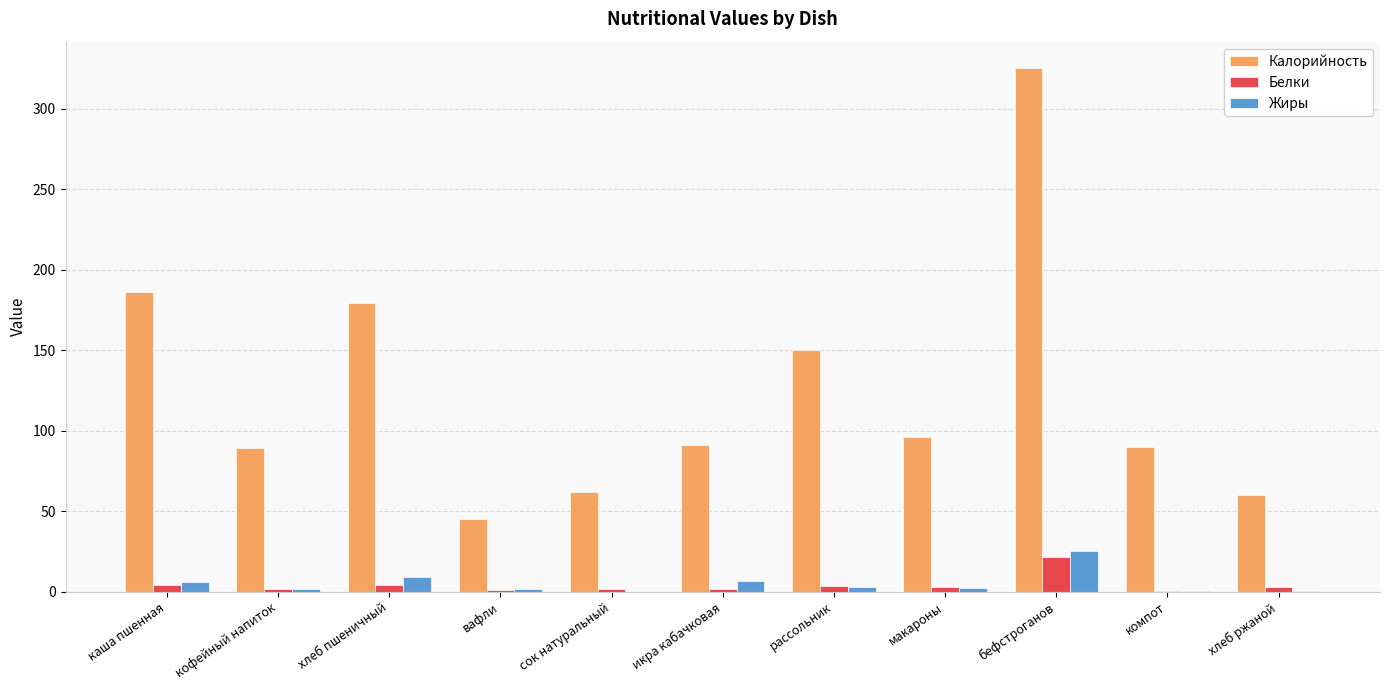

How many groups of bars are there?

11